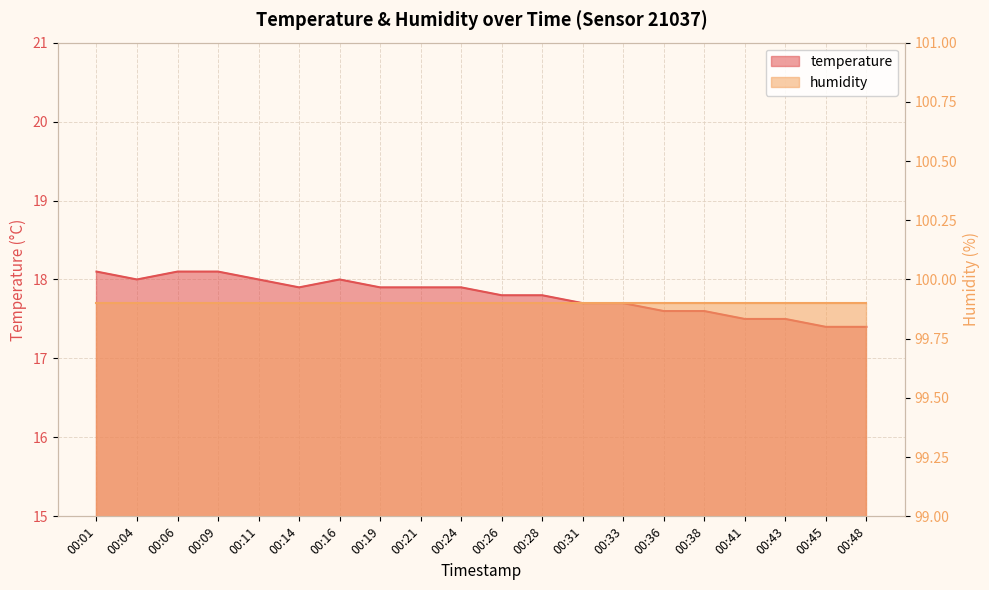

What is the change in value from 00:04 to 00:36?

-0.4